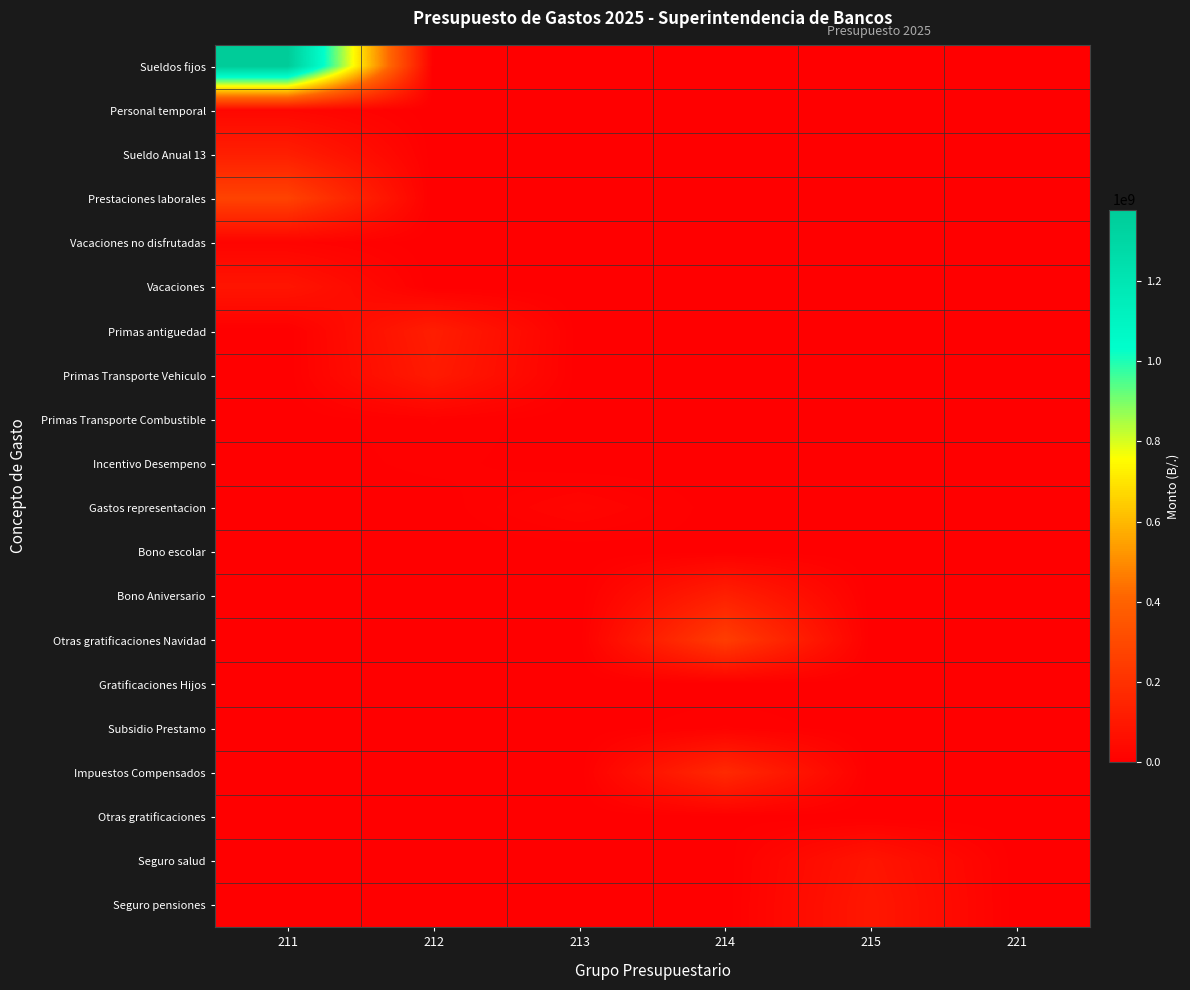

Which series has the largest total across all categories?

Sueldos fijos